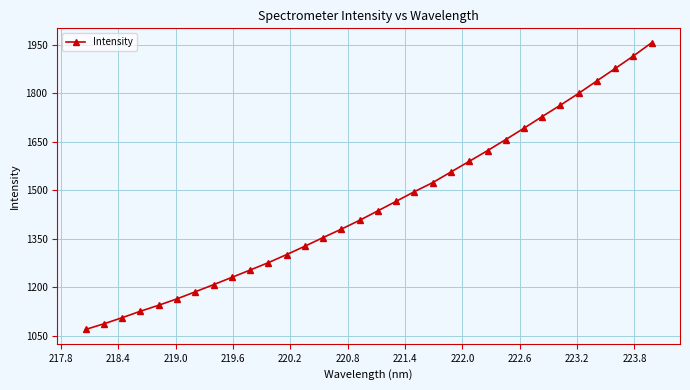

What is the maximum value shown in the chart?

1956.4